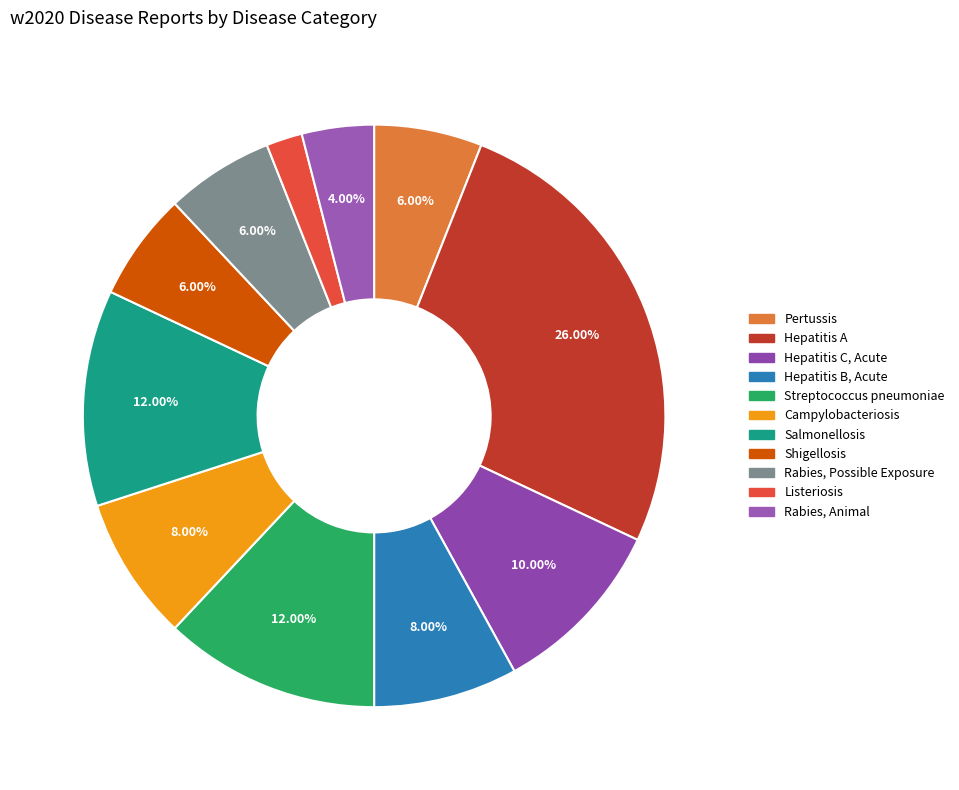

Which slice is the smallest?

Listeriosis